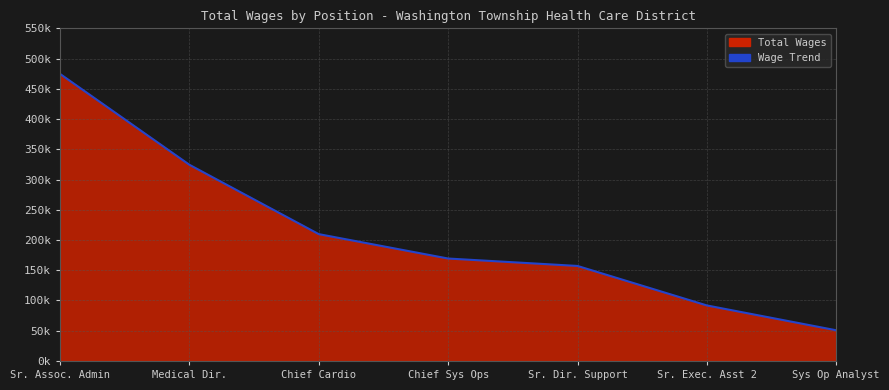

What is the difference between the second highest and minimum values?

273671